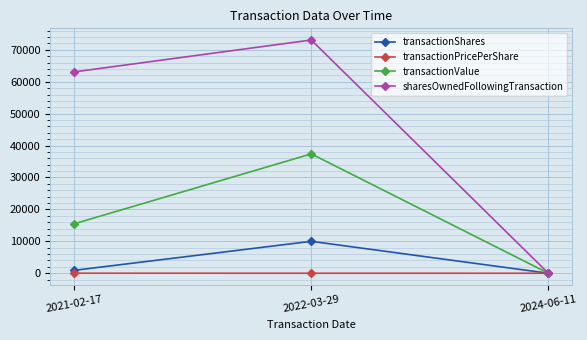

Count the number of categories in the chart.

3